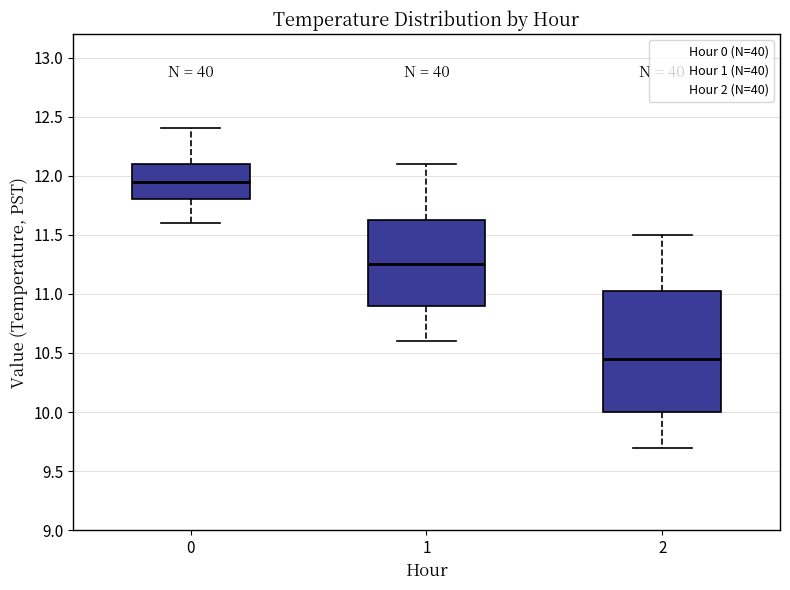

Where is the lower edge of the box at x = 1 on the y-axis? The values are not printed on the chart, so give them approximately, as read against the axis.

10.90